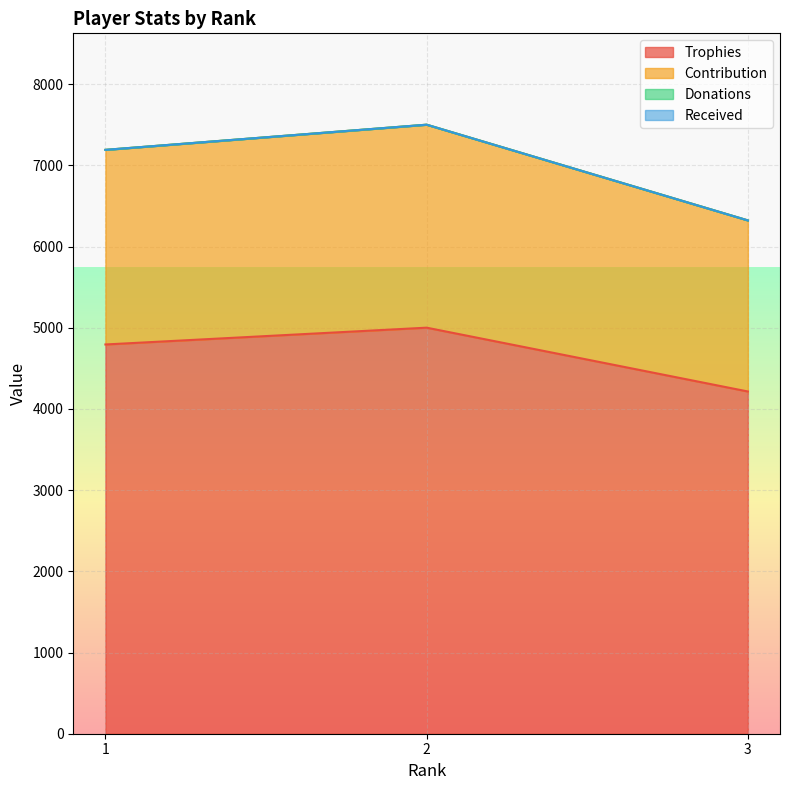

Which has a higher value, 3 or 2?

2